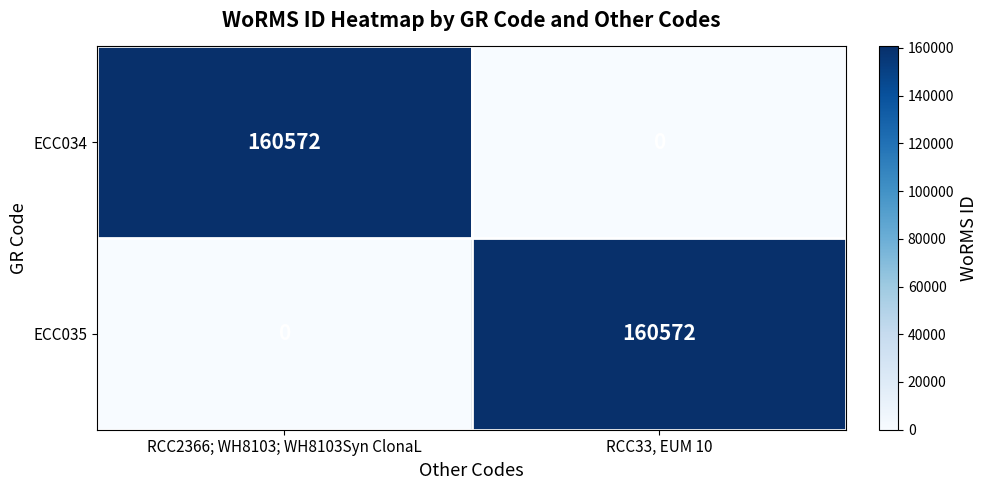

What is the sum of all ECC035 values?

160572